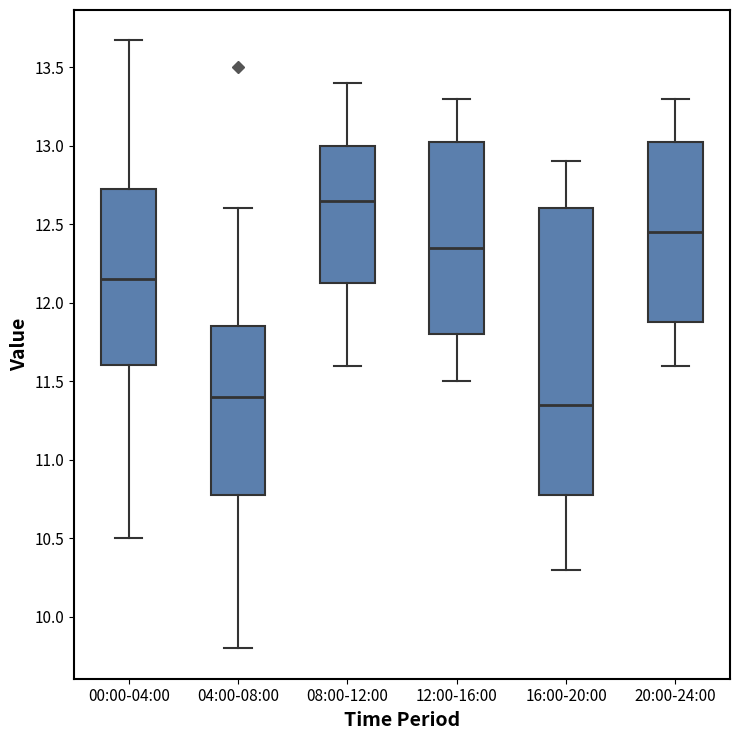

Where does the median line of the box for 00:00-04:00 sit on the y-axis? The values are not printed on the chart, so give them approximately, as read against the axis.

12.15